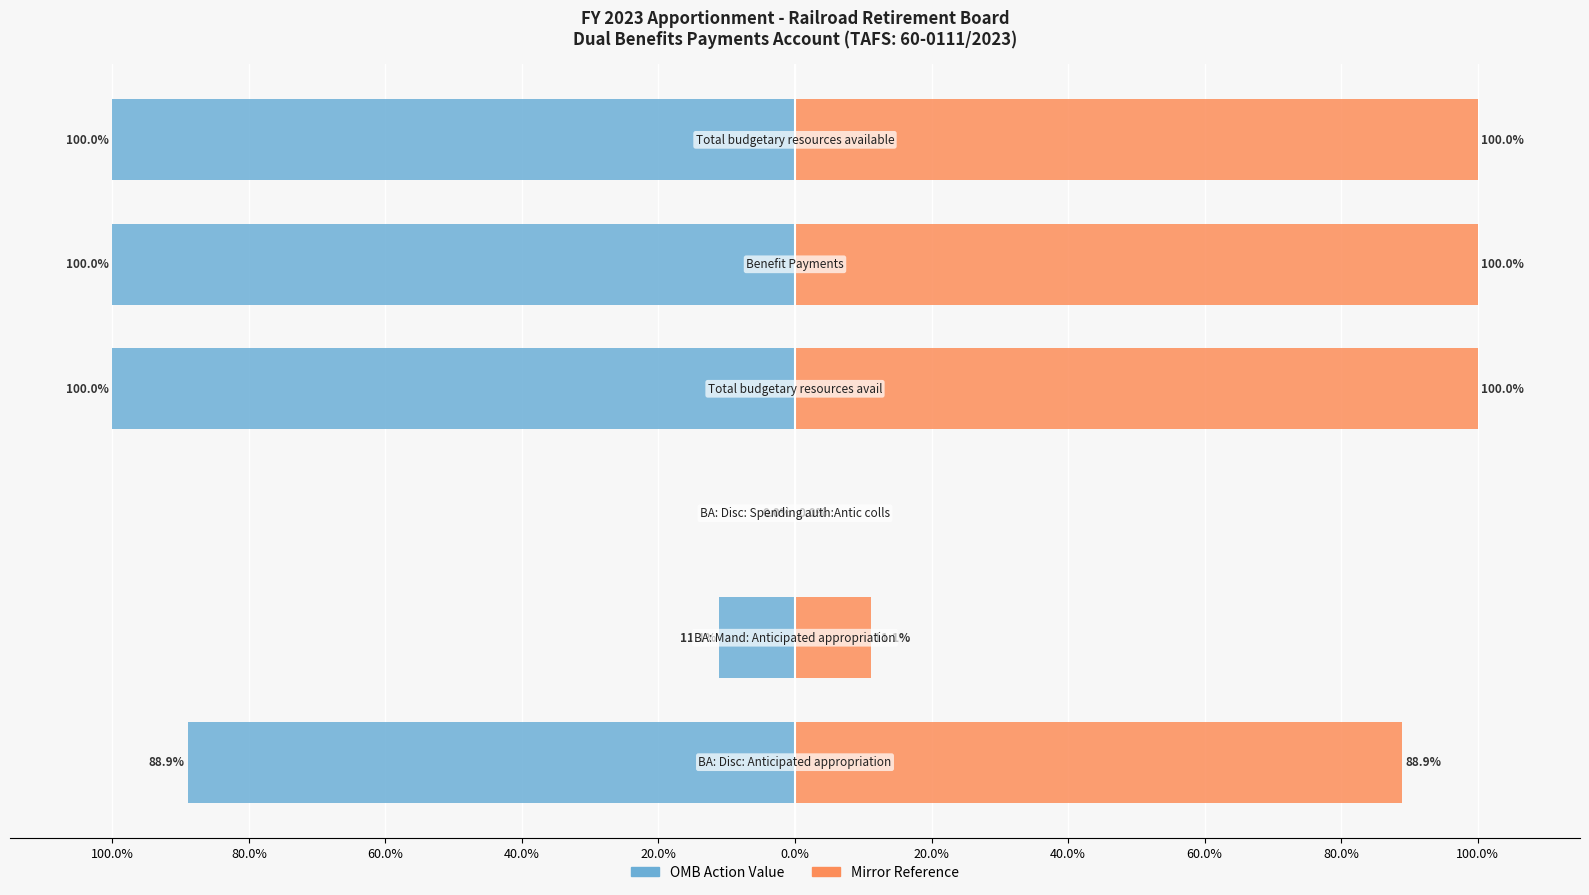

How many bars are there in total?

12